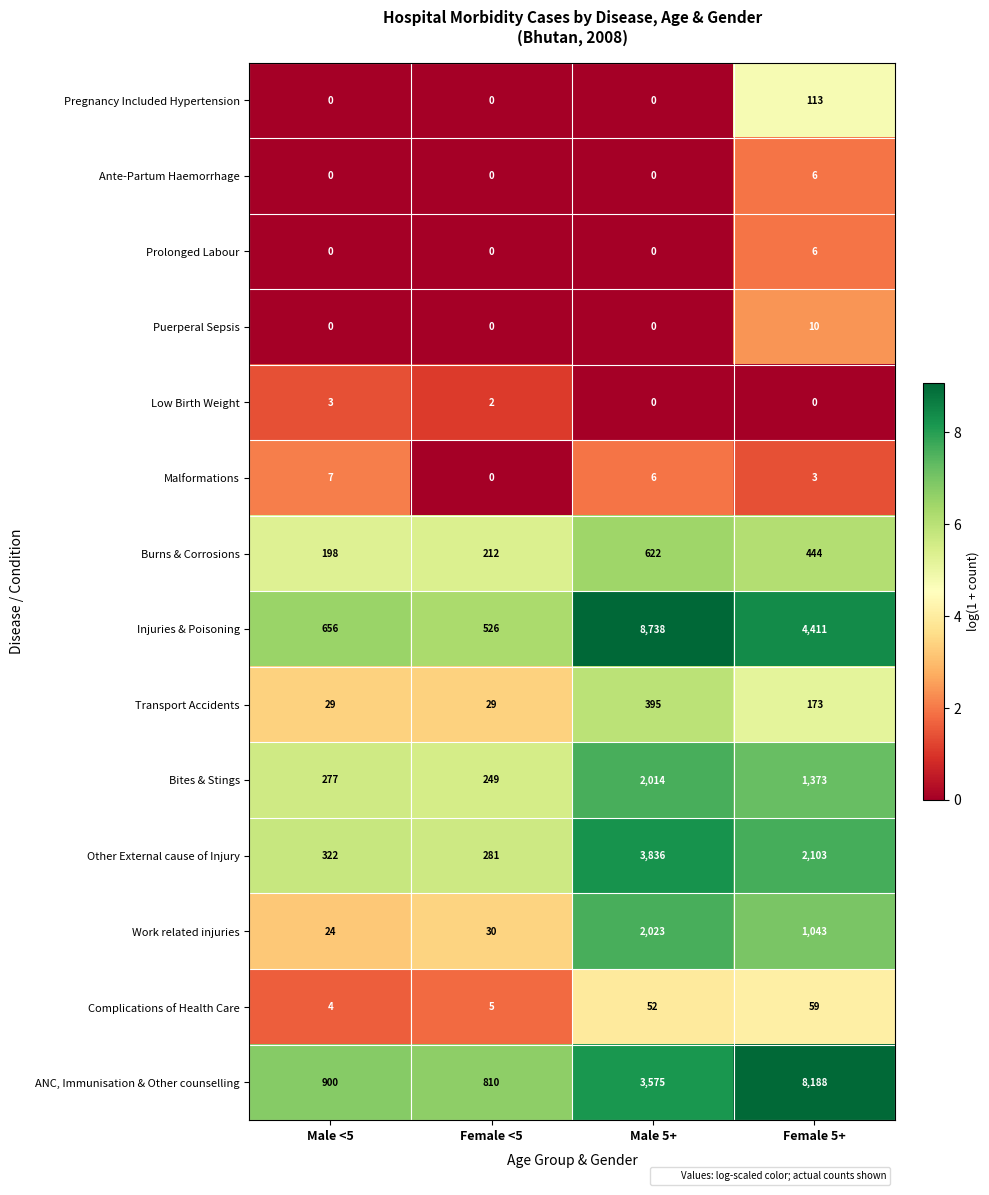

What is the total value across all series at Female 5+?

17932